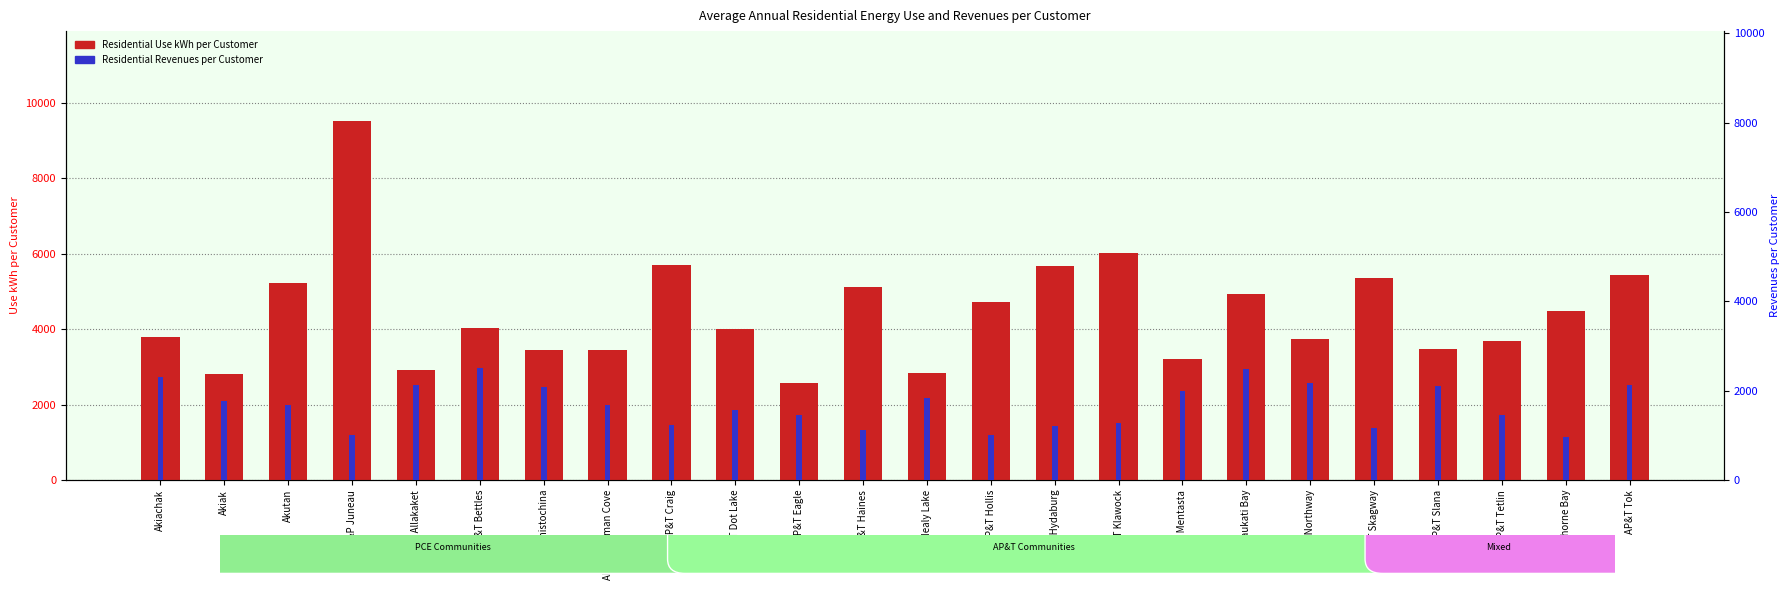

How many distinct data groups are displayed?

2